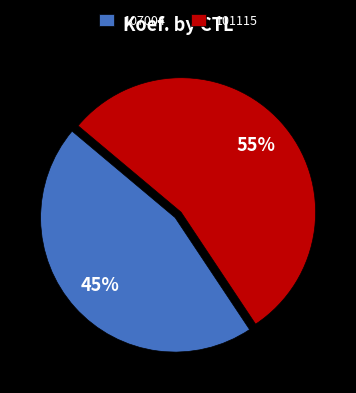

Which slice represents more than half of the pie?

101115